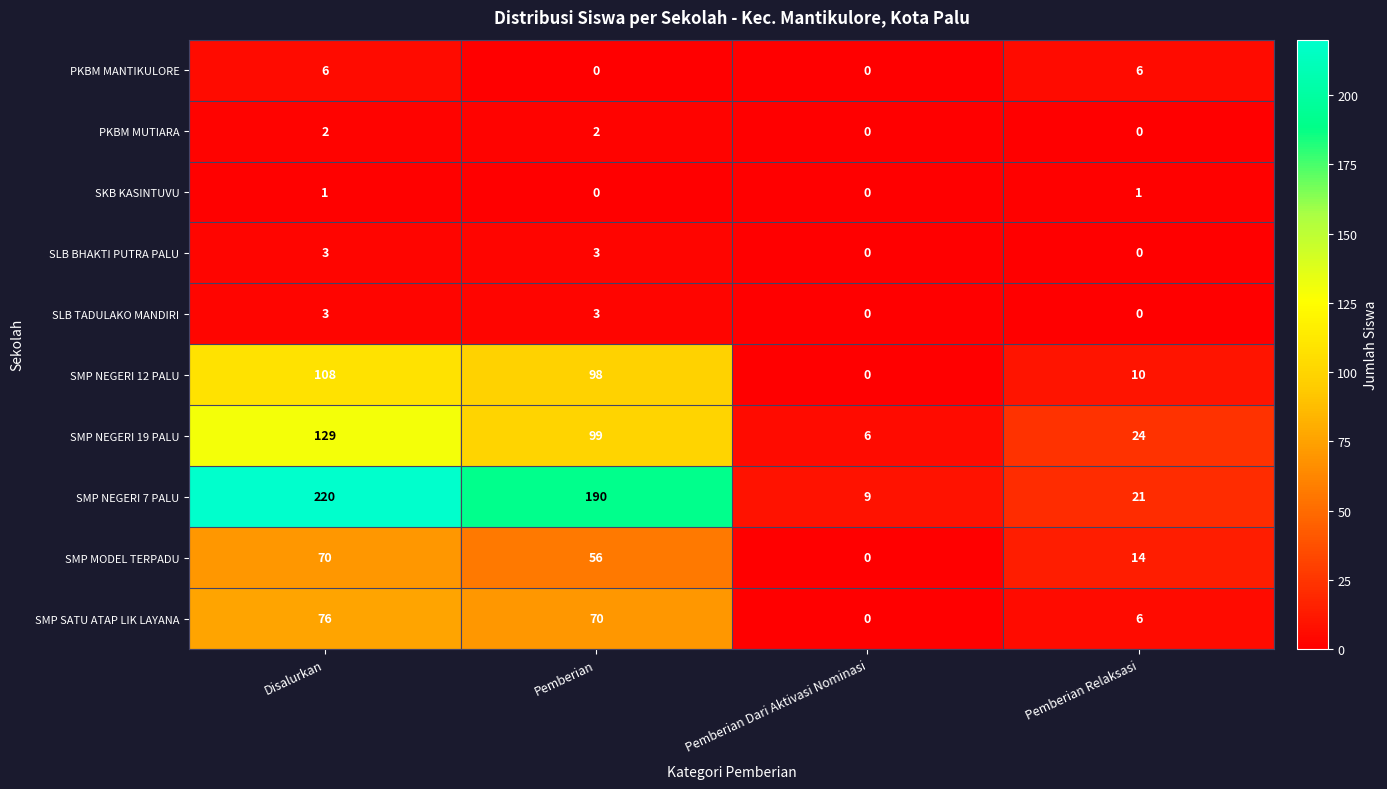

Which series has the largest total across all categories?

SMP NEGERI 7 PALU